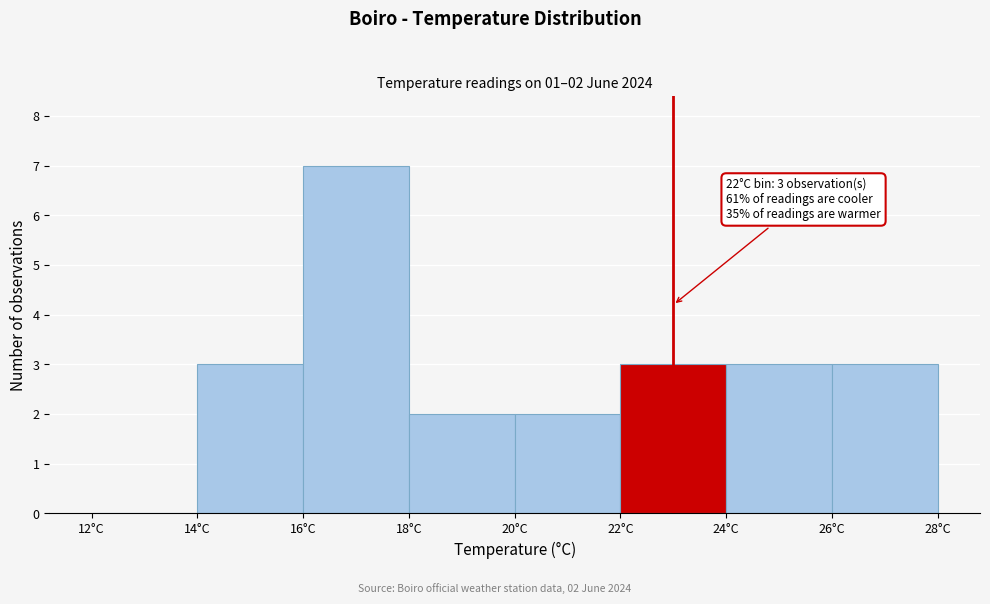

Over which range of the x-axis is the bar tallest?

16 to 18